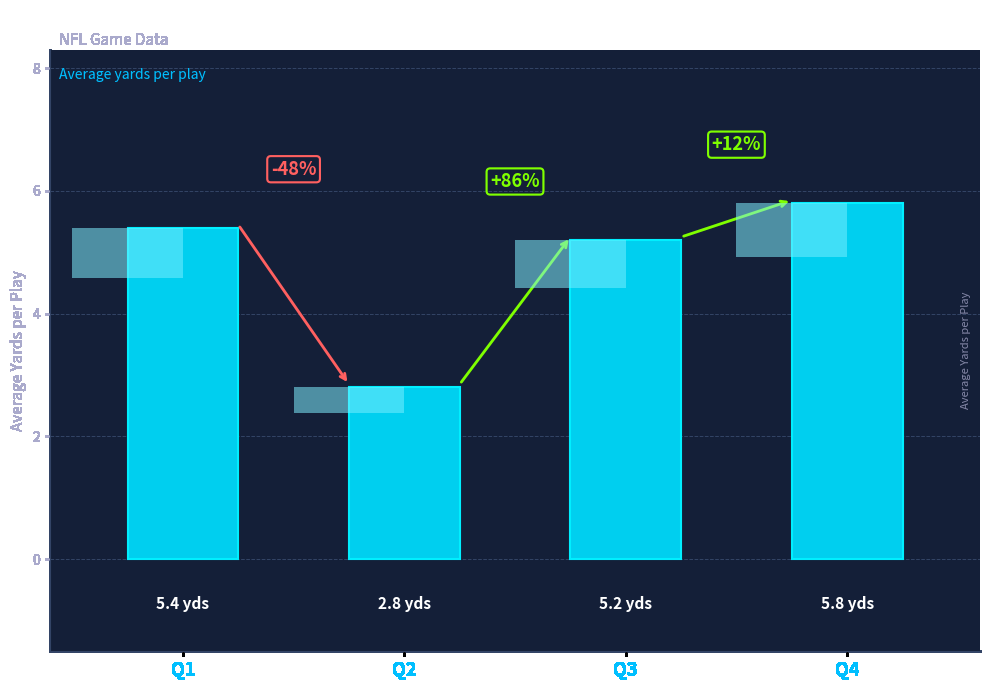

What is the sum of the values at Q1 and Q4?

11.2